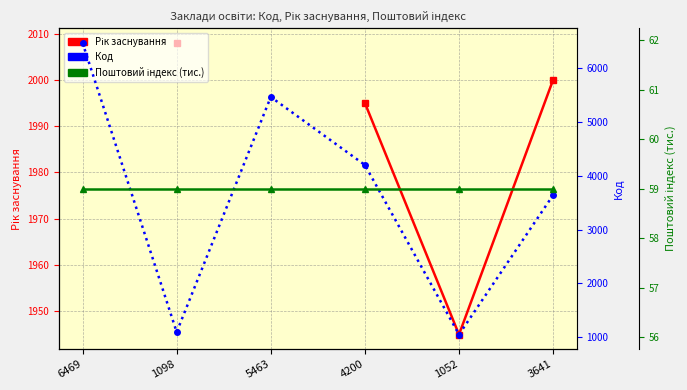

Which has a higher value, 6469 or 1098?

1098